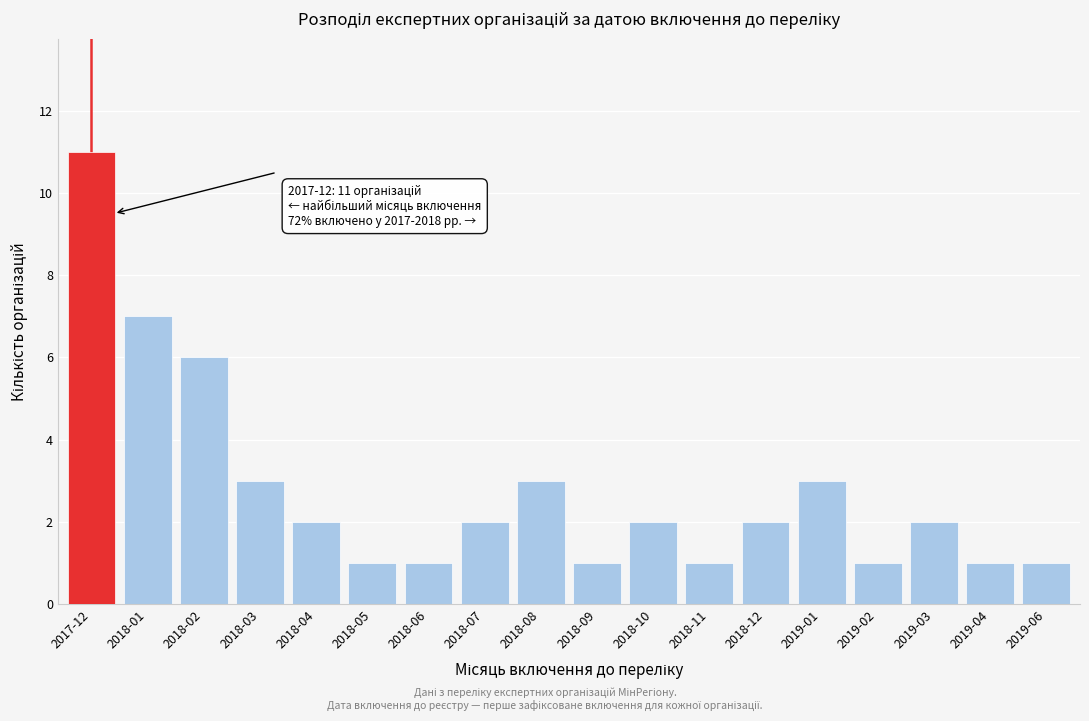

Reading left to right, extract all data points from this chart.

2017-12=11	2018-01=7	2018-02=6	2018-03=3	2018-04=2	2018-05=1	2018-06=1	2018-07=2	2018-08=3	2018-09=1	2018-10=2	2018-11=1	2018-12=2	2019-01=3	2019-02=1	2019-03=2	2019-04=1	2019-06=1